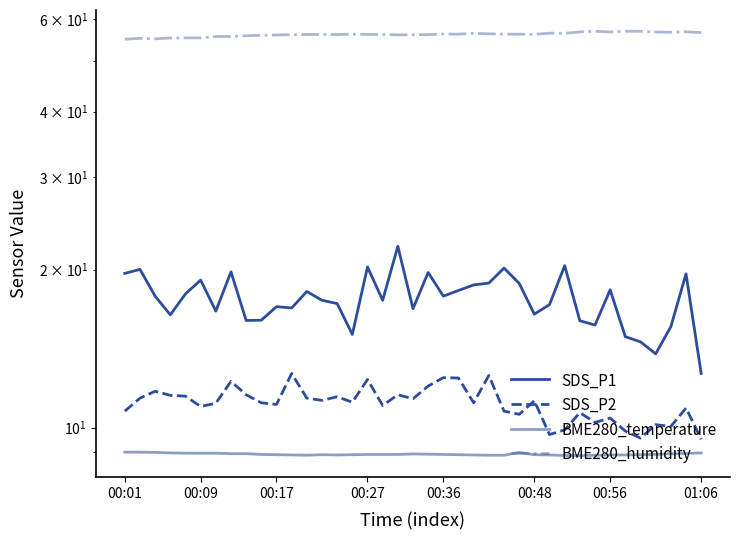

What is the minimum value for SDS_P2?

9.5